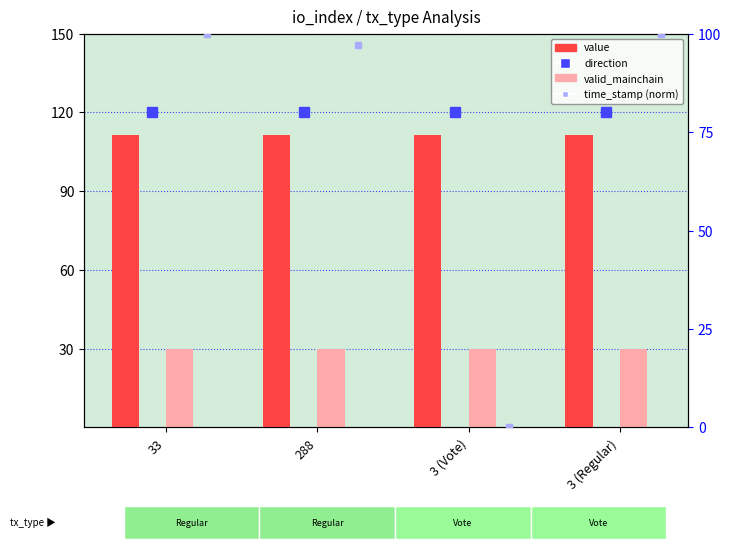

Is it true that valid_mainchain equals 48.4 at 33?

False